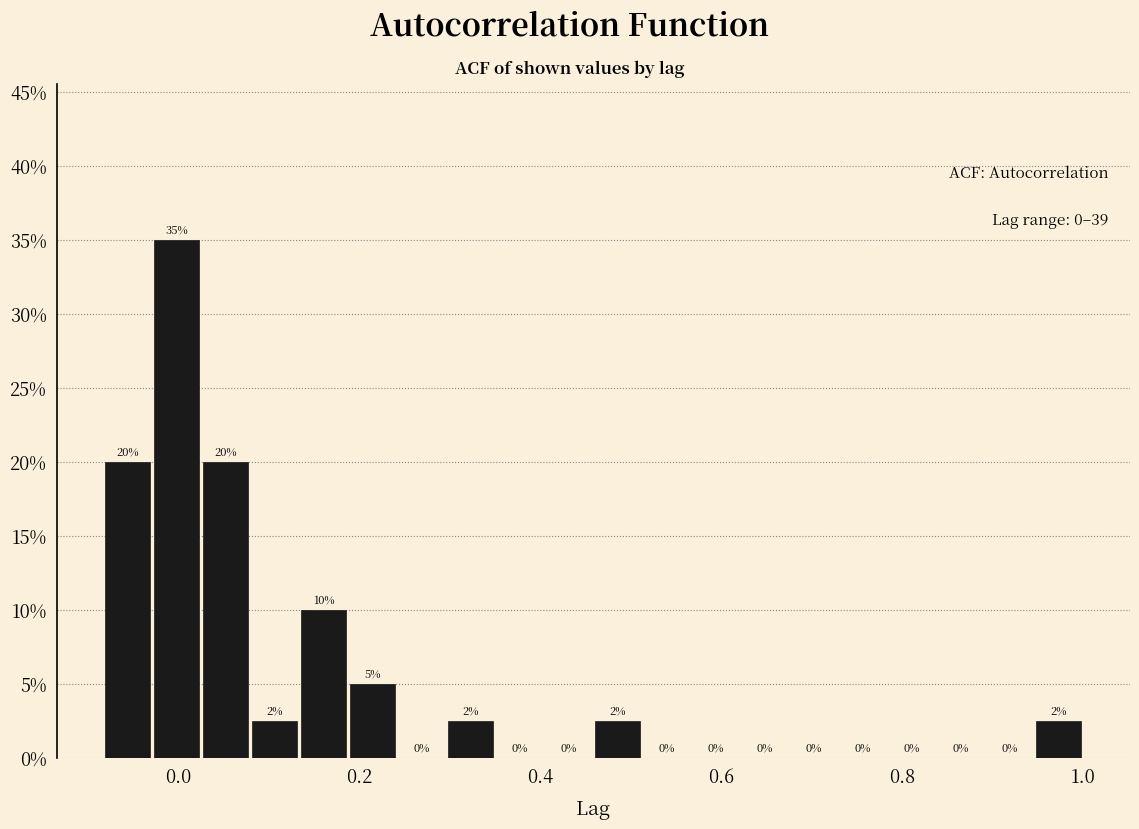

Around what value on the x-axis is the tallest bar? Give the approximate position of its centre, as read against the axis.

0.00